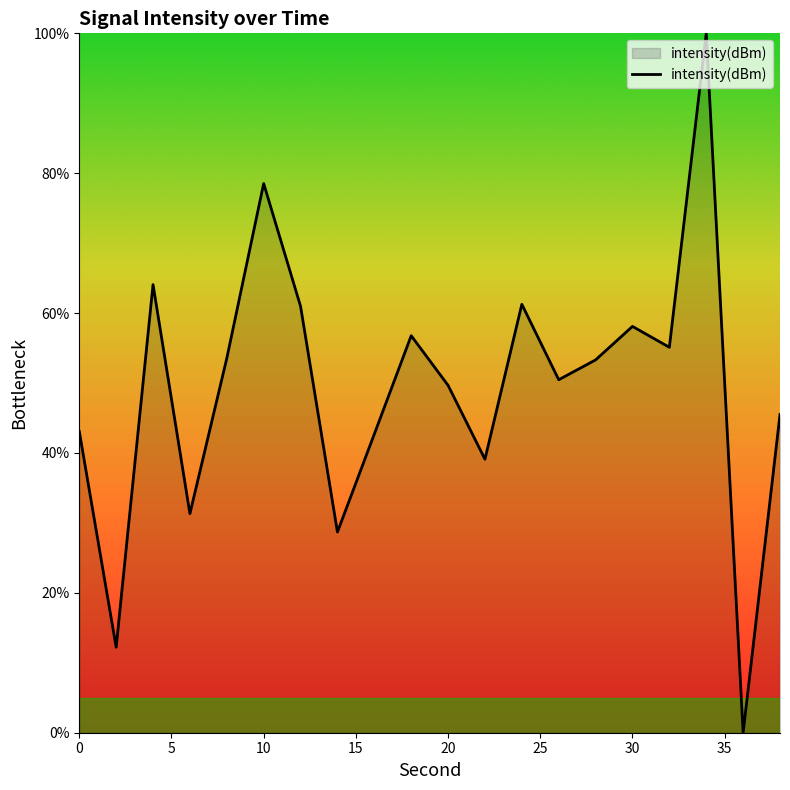

What is the maximum value shown in the chart?

100.0